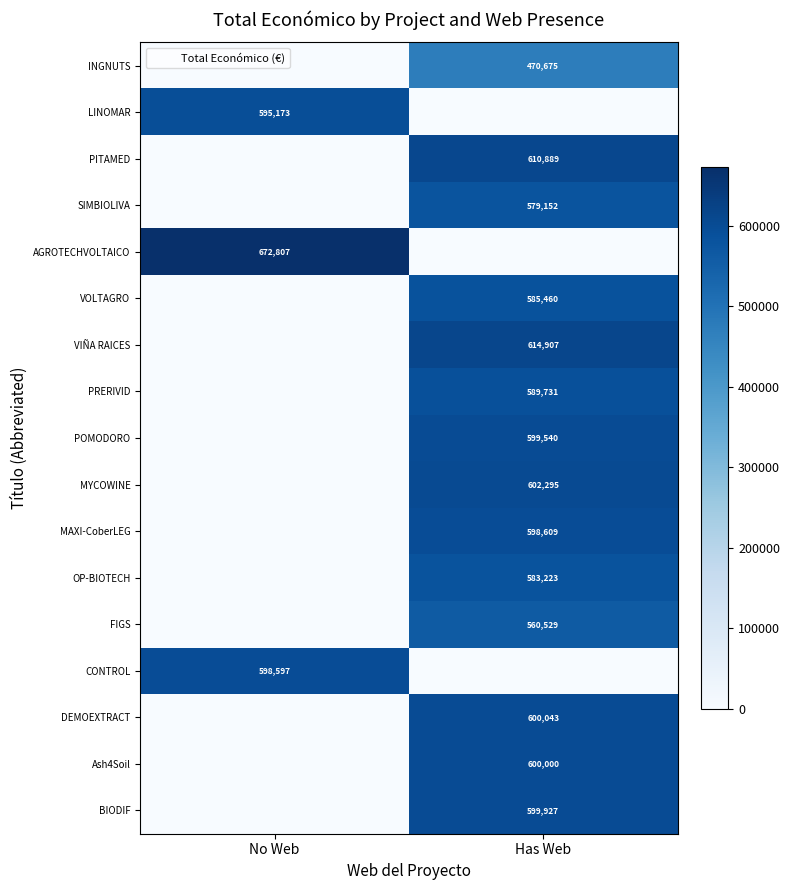

List the series in order of their peak value, lowest first.

INGNUTS, FIGS, SIMBIOLIVA, OP-BIOTECH, VOLTAGRO, PRERIVID, LINOMAR, CONTROL, MAXI-CoberLEG, POMODORO, BIODIF, Ash4Soil, DEMOEXTRACT, MYCOWINE, PITAMED, VIÑA RAICES, AGROTECHVOLTAICO